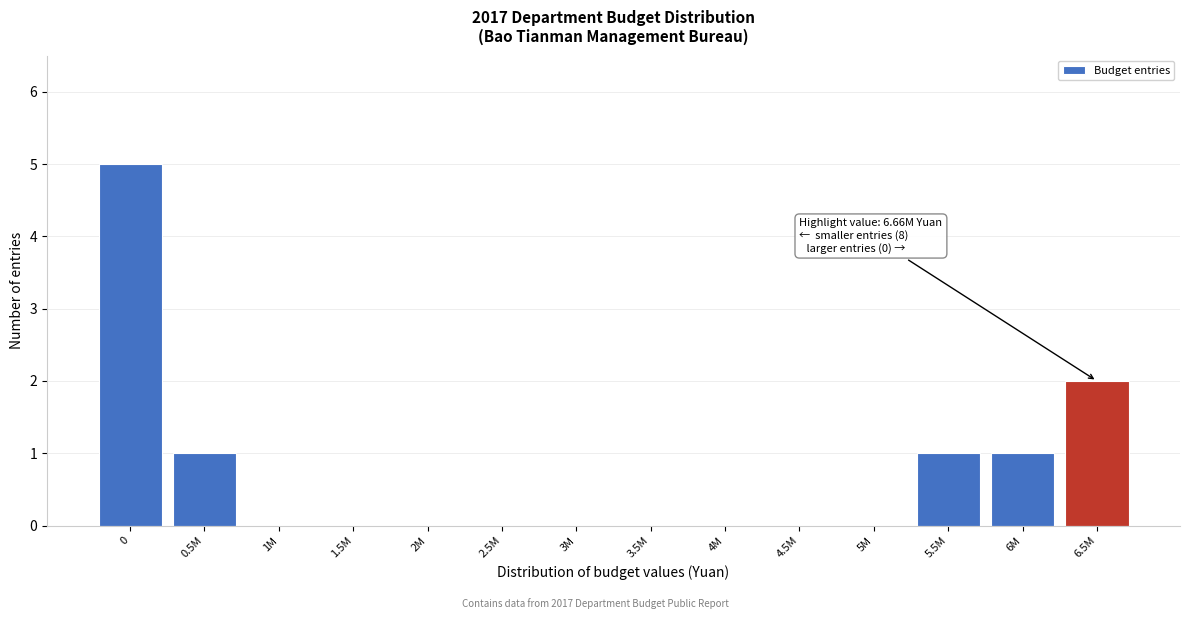

Reading left to right, extract all data points from this chart.

0=5	0.5M=1	1M=0	1.5M=0	2M=0	2.5M=0	3M=0	3.5M=0	4M=0	4.5M=0	5M=0	5.5M=1	6M=1	6.5M=2